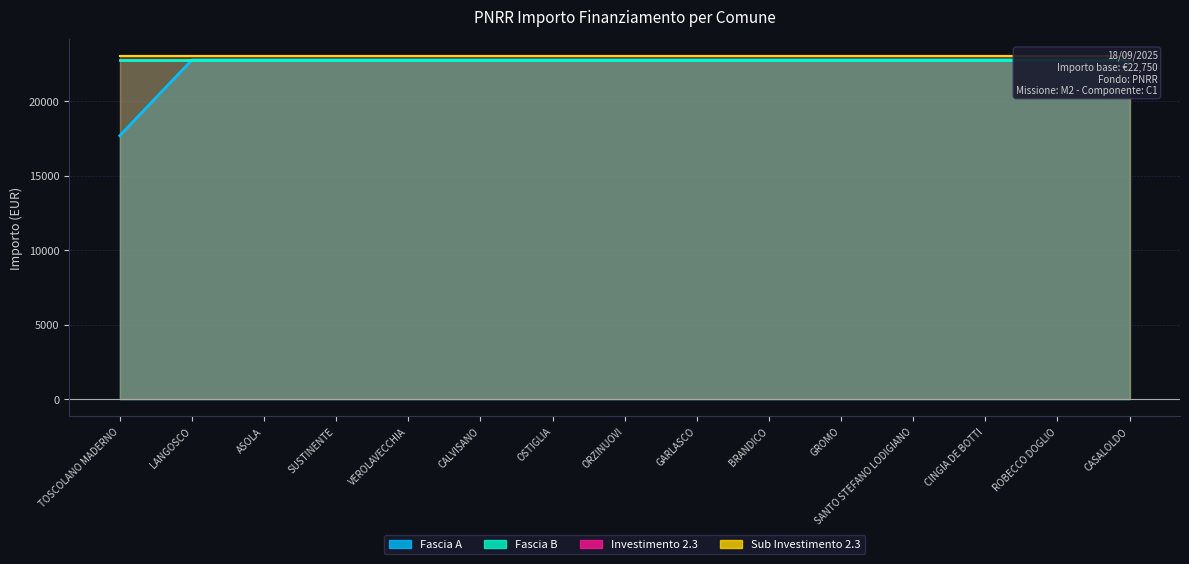

The value of Sub Investimento 2.3 at GROMO is 3.4. True or false?

False